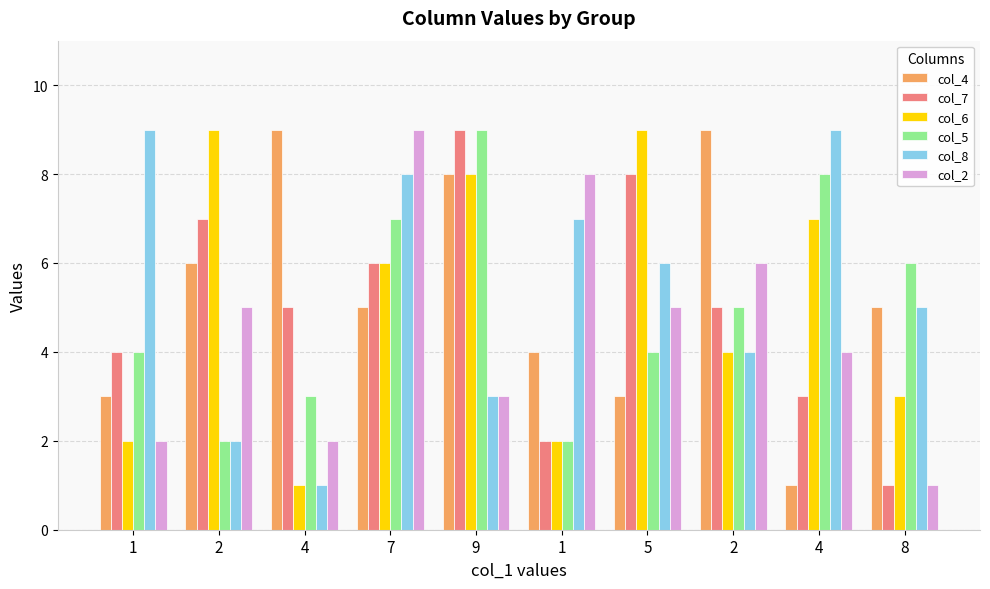

Is it true that col_8 equals 3 at 5?

False